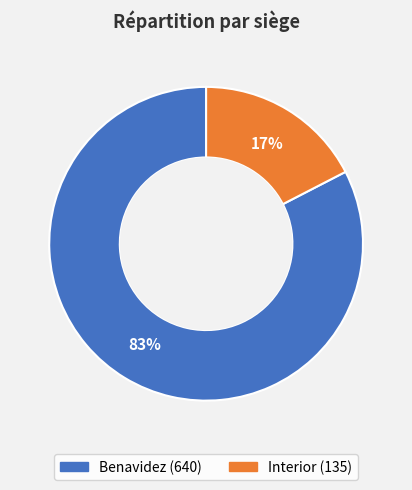

Is there any slice that represents more than half of the pie?

Yes